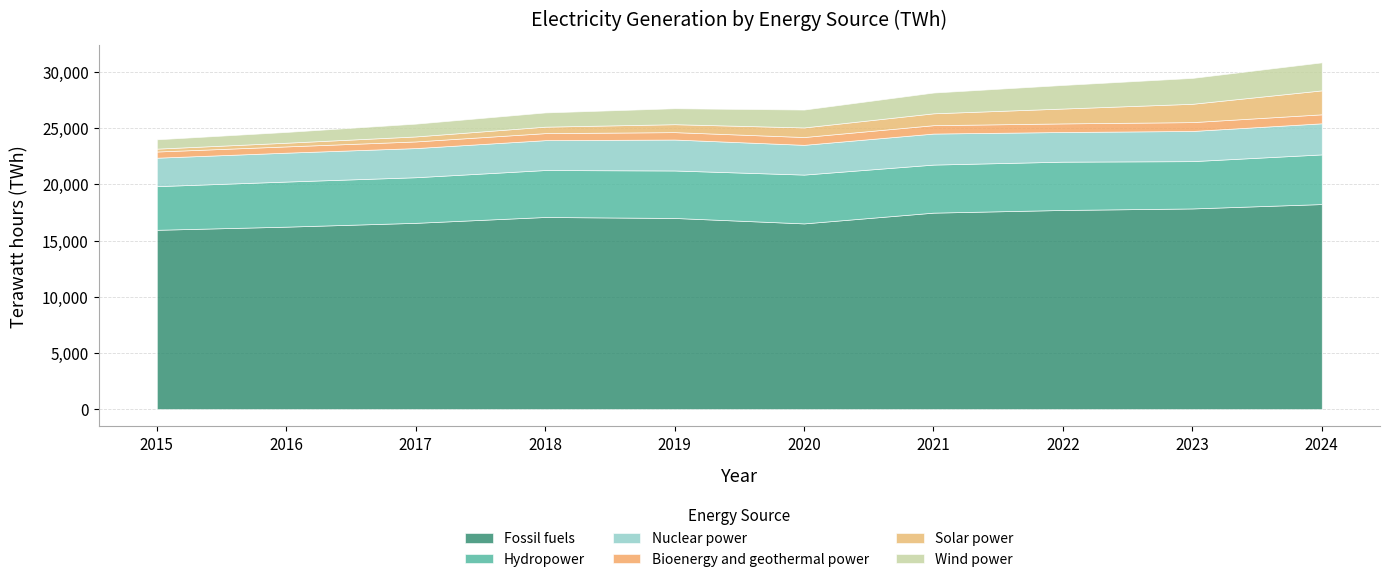

True or false: Fossil fuels and Bioenergy and geothermal power intersect in this chart.

False